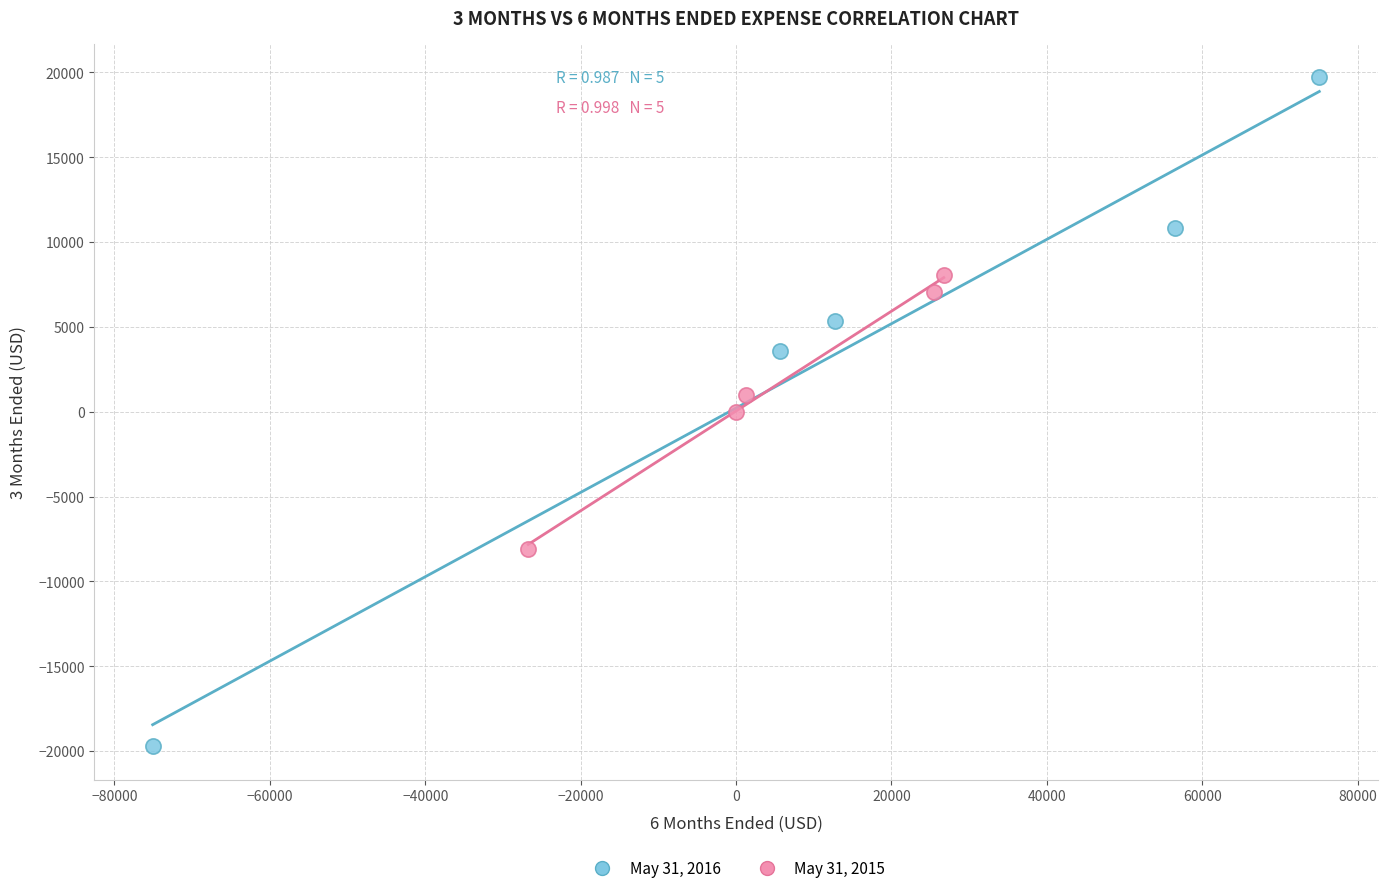

Which series reaches the minimum Y coordinate?

May 31, 2016